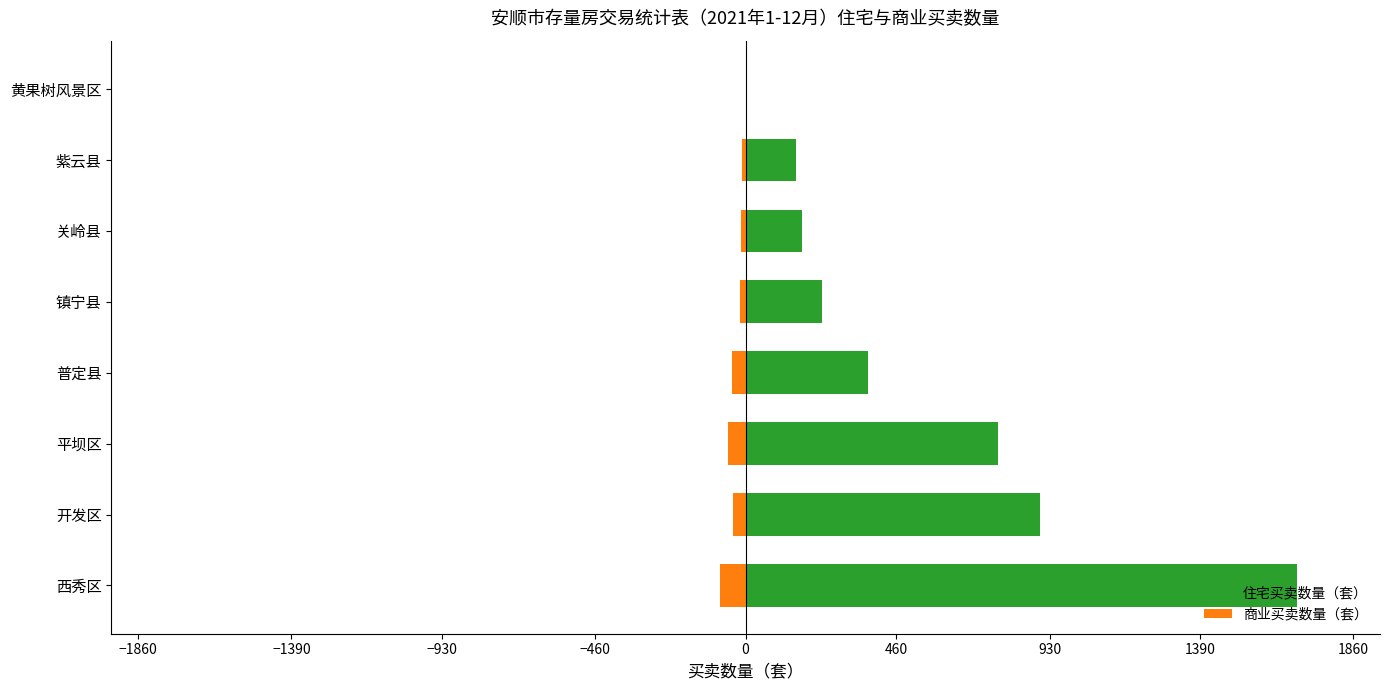

True or false: 商业买卖数量（套） has a value of -53 at 开发区.

False